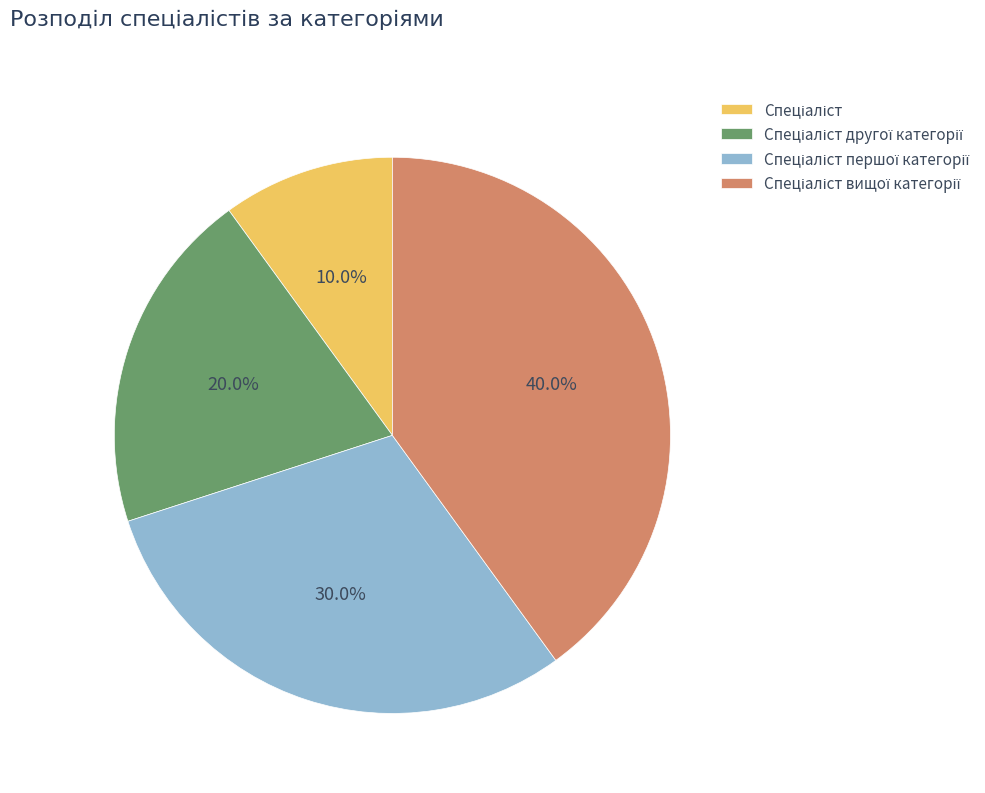

Is there a majority slice in this chart?

No